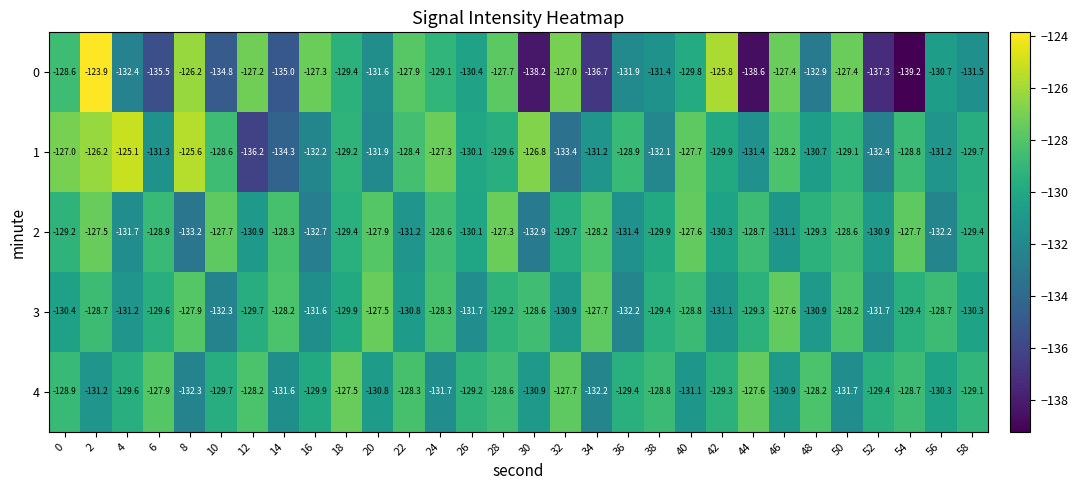

Which label corresponds to the smallest value in the chart?

54